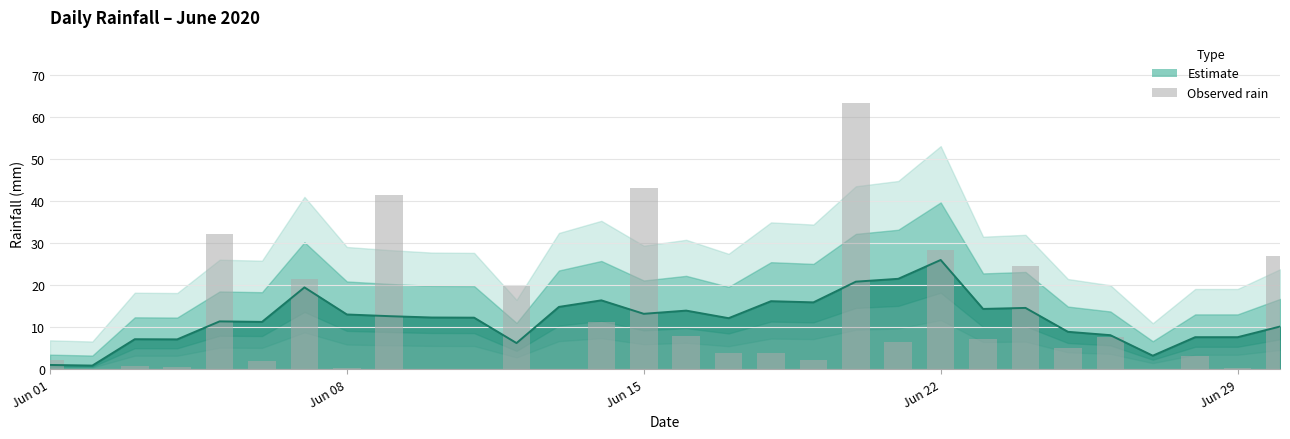

How many categories are shown in the chart?

30